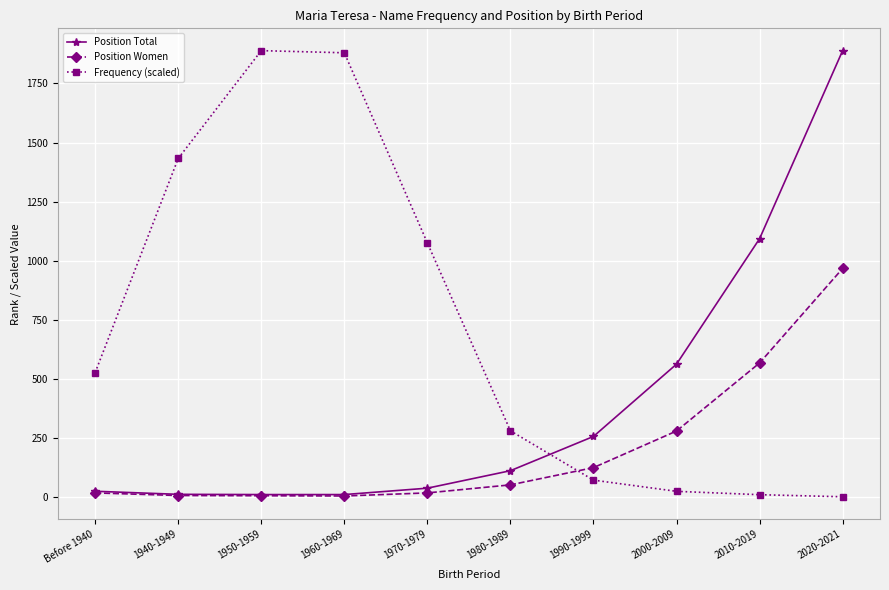

List the series in order of their overall mean, highest first.

Frequency (scaled), Position Total, Position Women